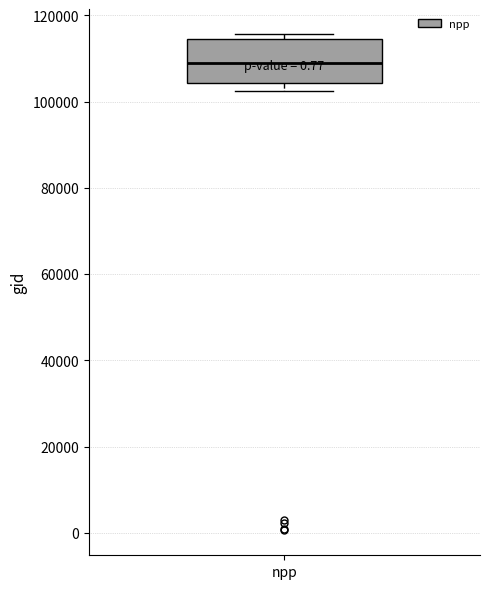

Read this box plot against the y-axis: the position of the median line, the range covered by the box, and the ends of both whiskers. The values are not printed on the chart, so give them approximately, as read against the axis.

median 110000, box 104000 to 114000, whiskers 102000 to 116000